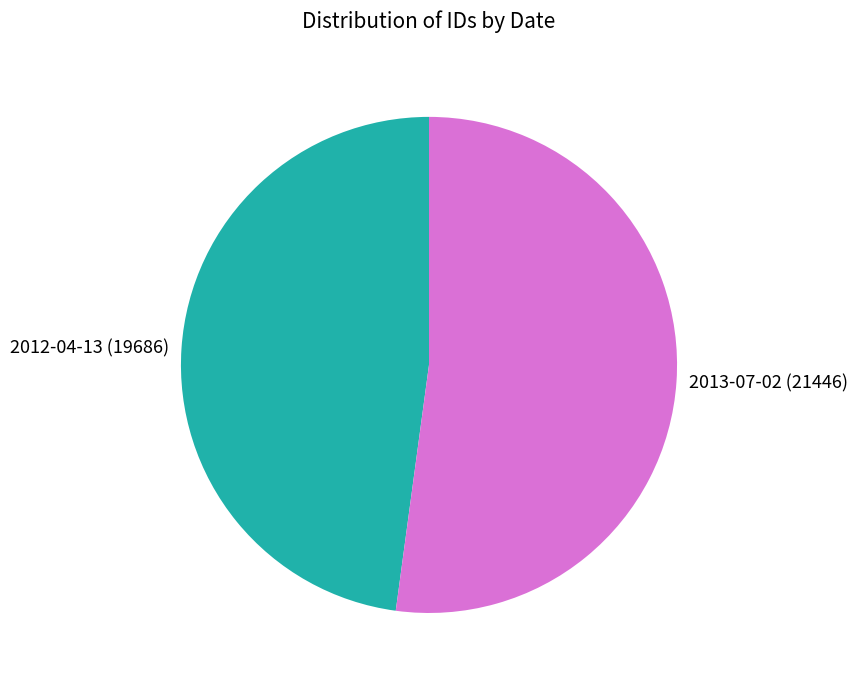

Rank the categories by value from highest to lowest.

2013-07-02, 2012-04-13